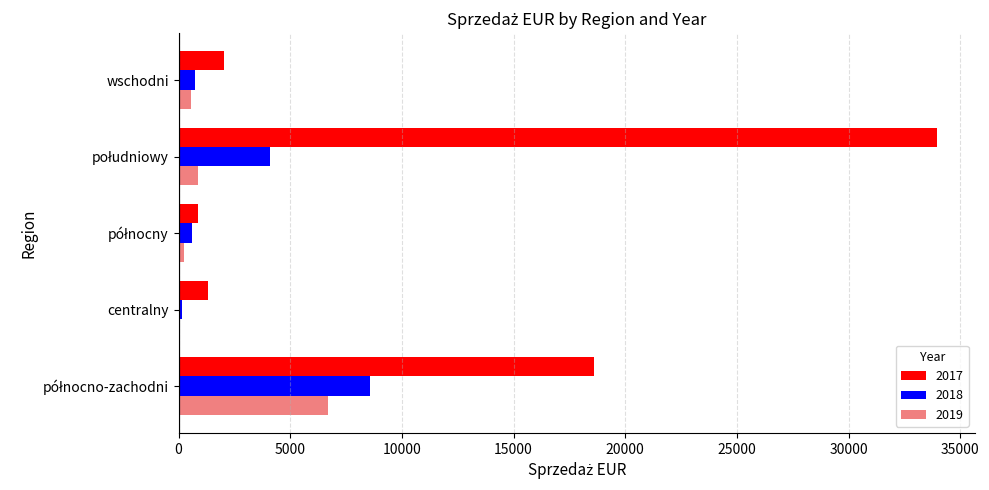

What is the sum of all 2018 values?

14160.4